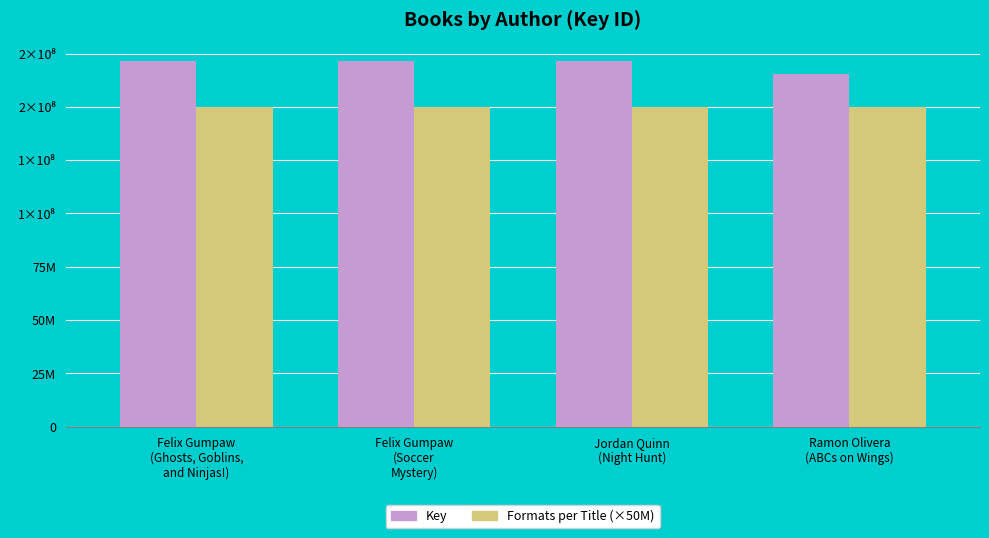

Reading left to right, extract all data points from this chart.

Key: 171693207	171691128	171681719	165395967
Formats per Title (×50M): 150000000	150000000	150000000	150000000